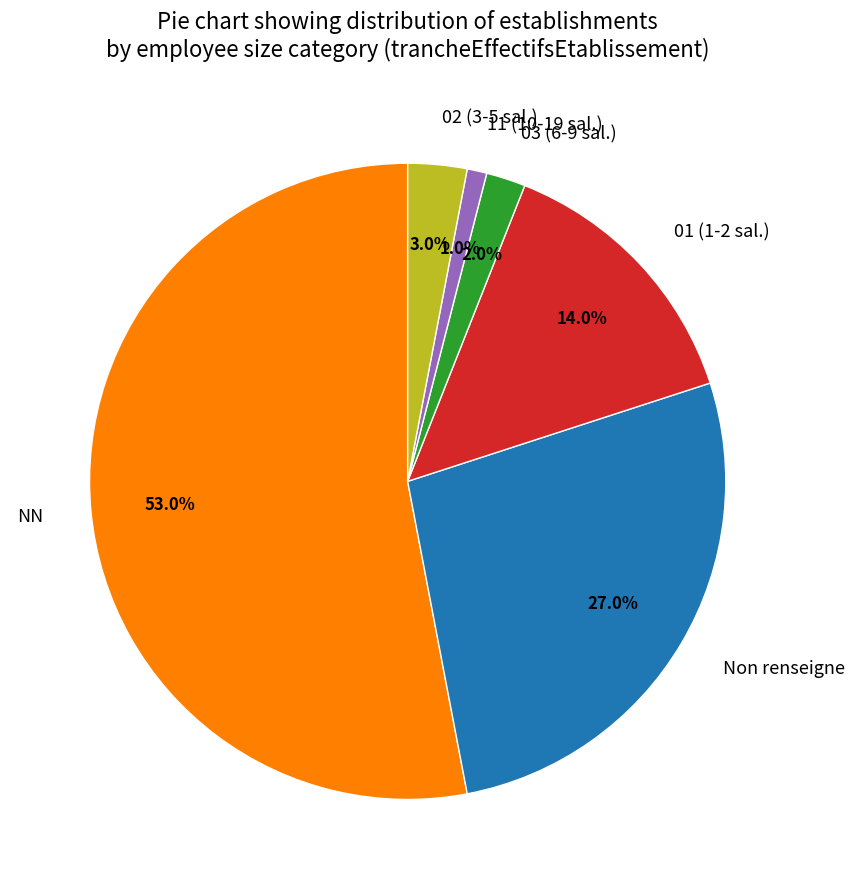

Rank the categories by value from lowest to highest.

11 (10-19 sal.), 03 (6-9 sal.), 02 (3-5 sal.), 01 (1-2 sal.), Non renseigne, NN